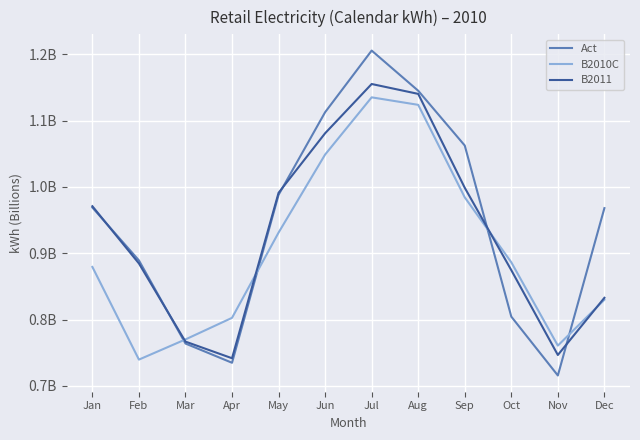

At which label is Act closest to 0?

Nov